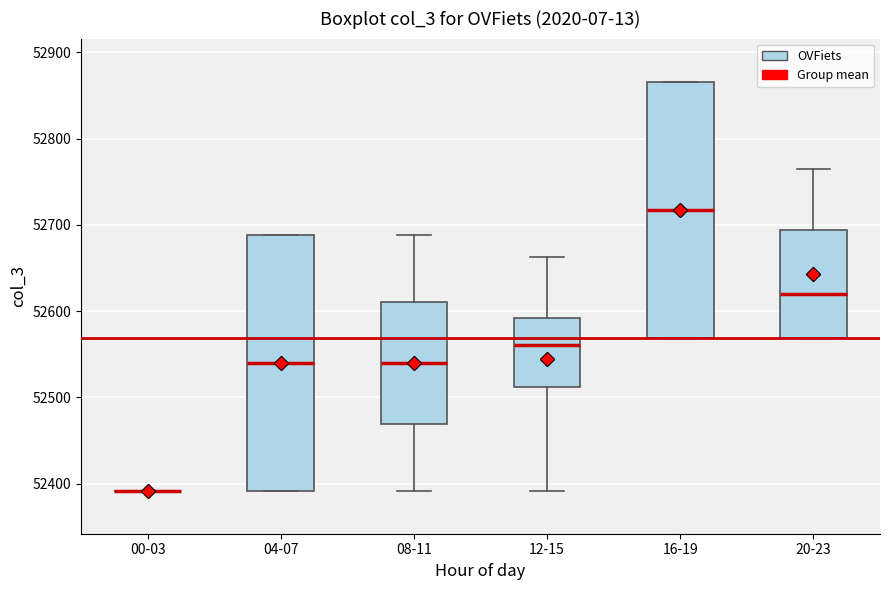

Where is the lower edge of the box for 16-19 on the y-axis? The values are not printed on the chart, so give them approximately, as read against the axis.

52570